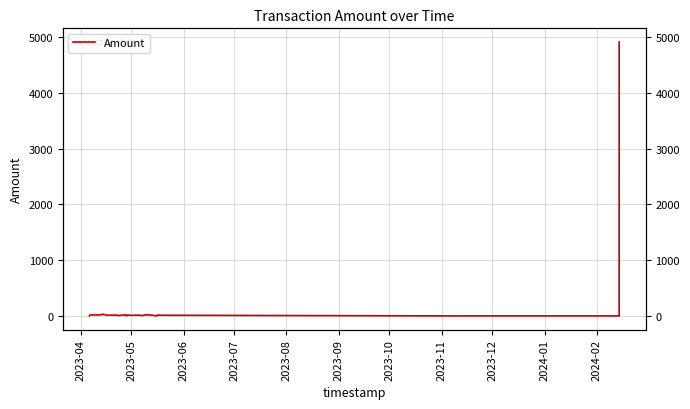

At which label does the data first exceed 13?

2023-05